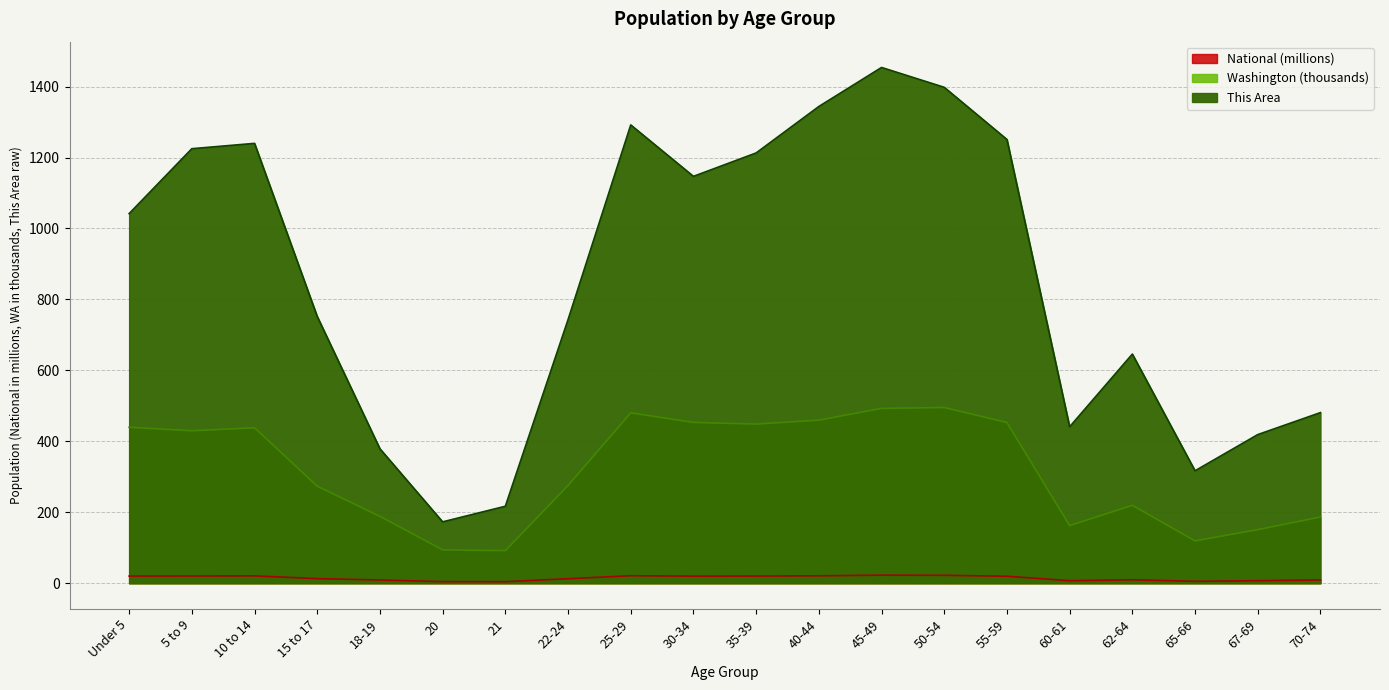

What is the sum of the National values at 60-61 and 50-54?

29.4